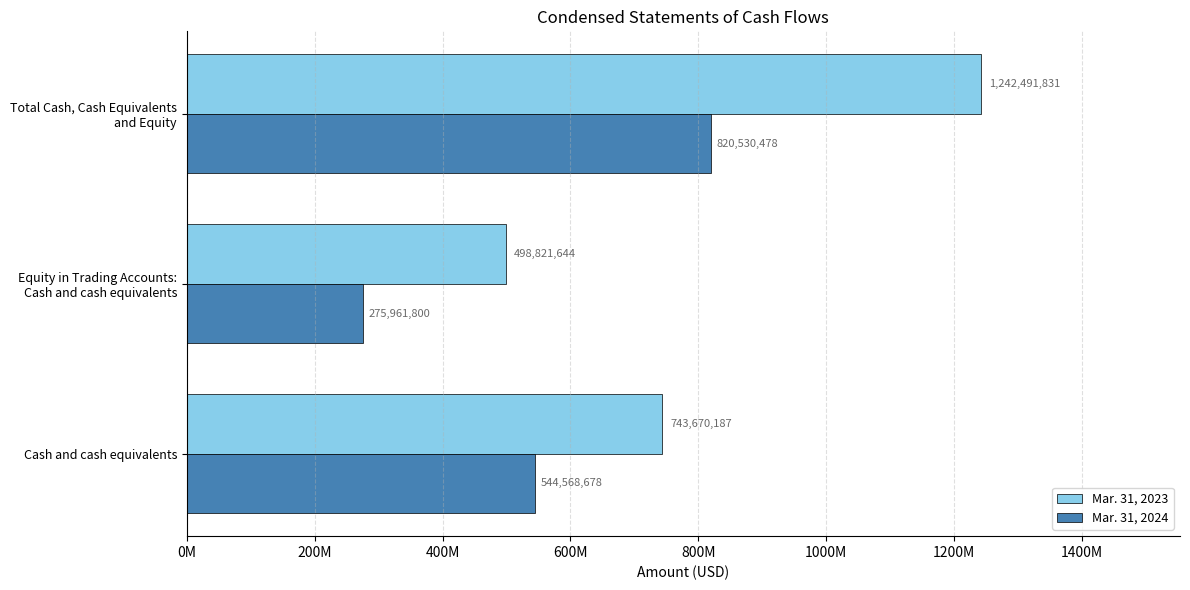

What are all the series names shown in the legend?

Mar. 31, 2023, Mar. 31, 2024